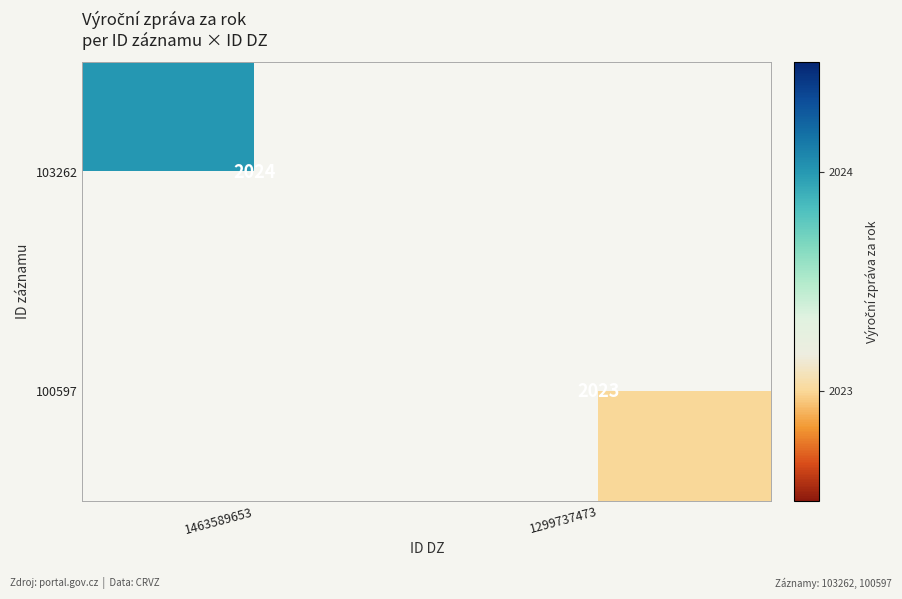

Is it true that 103262 equals 3238 at 1463589653?

False